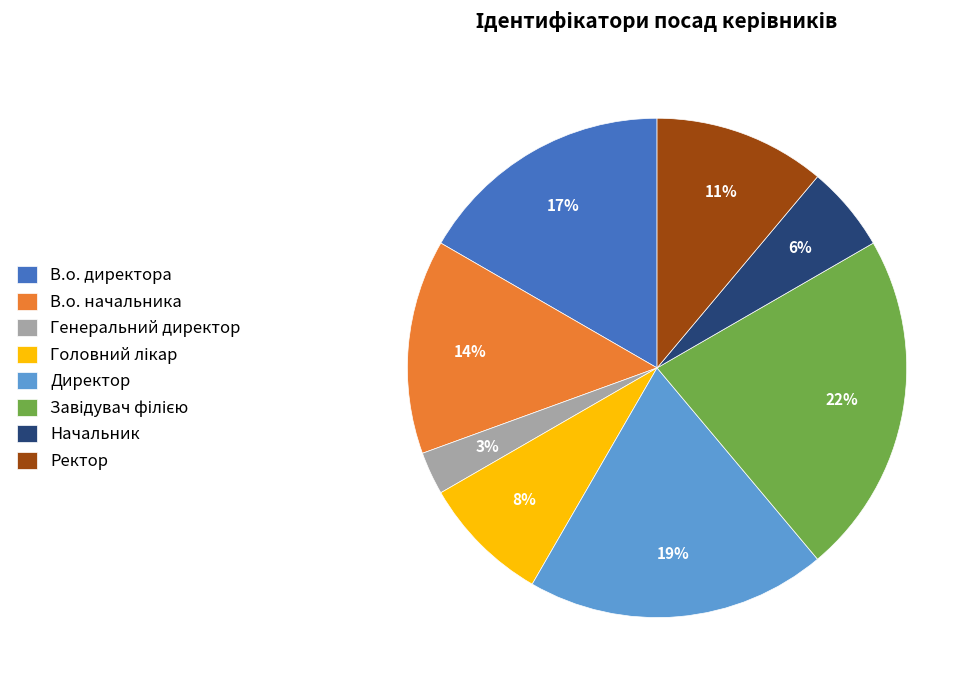

The Ректор slice represents 2% of the pie. True or false?

False